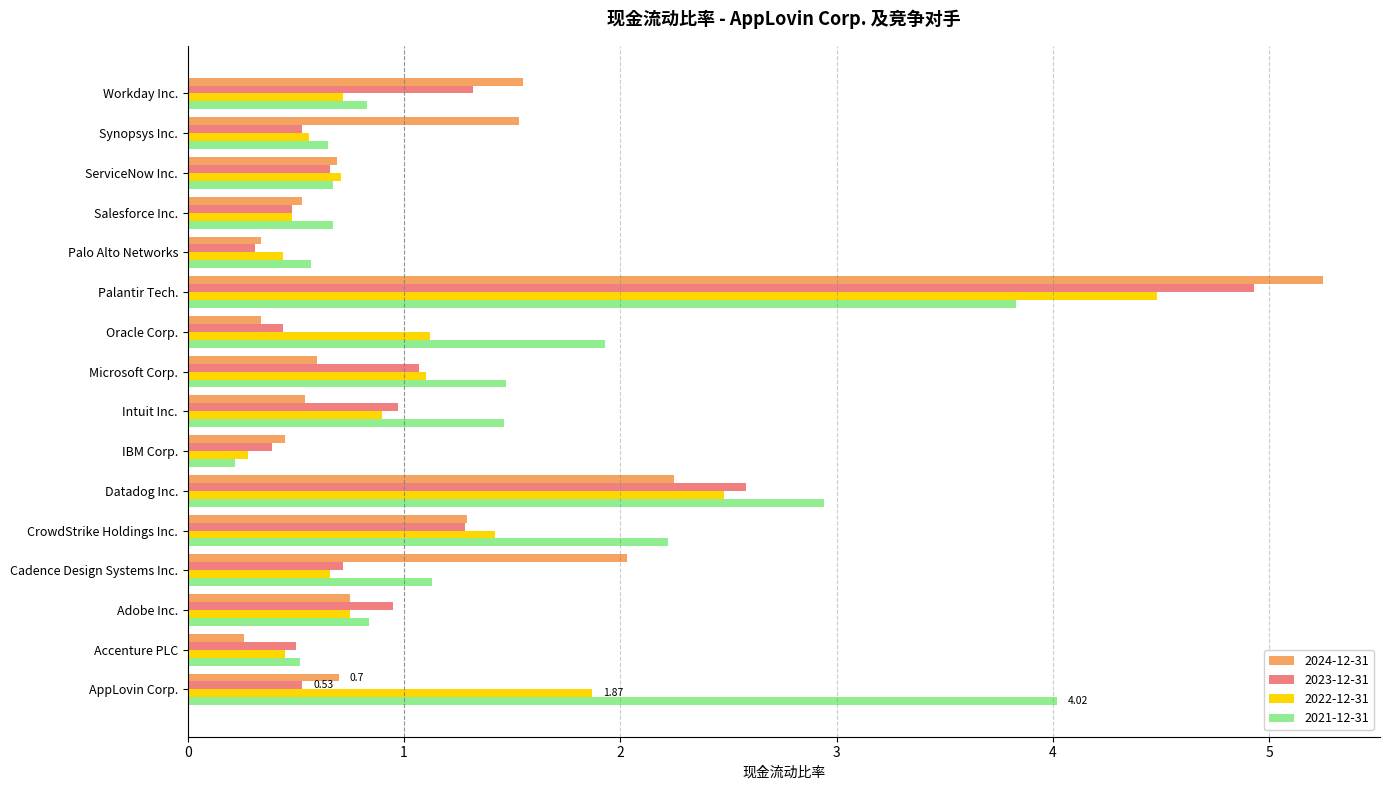

List the series in order of their peak value, lowest first.

2021-12-31, 2022-12-31, 2023-12-31, 2024-12-31